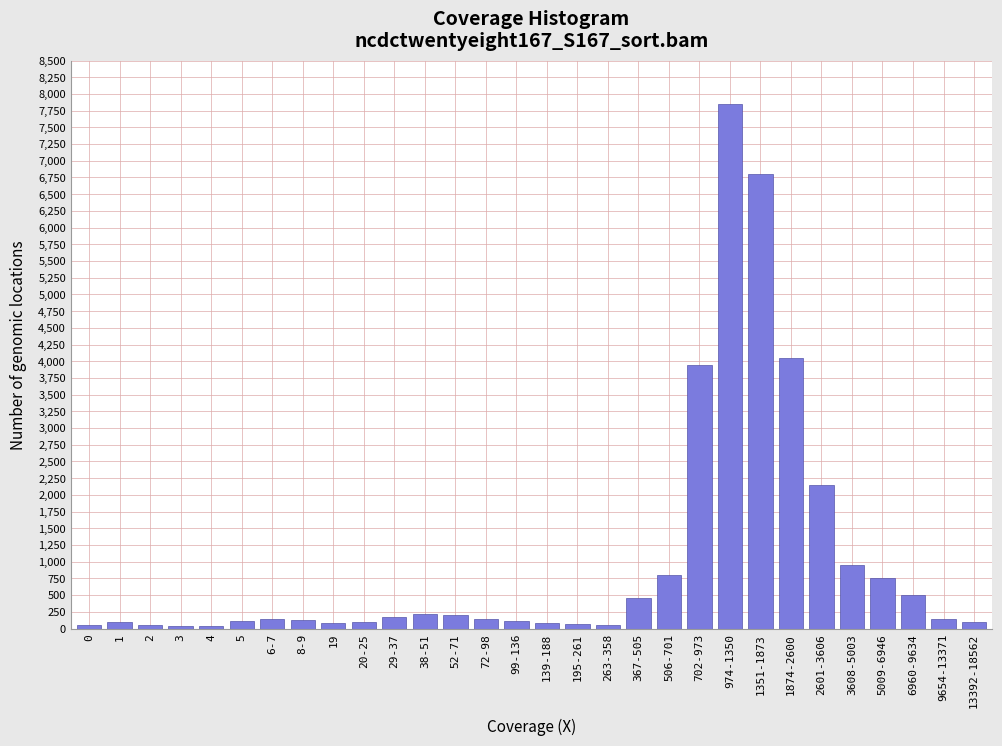

What is the label of the 6th bar from the right?

2601-3606